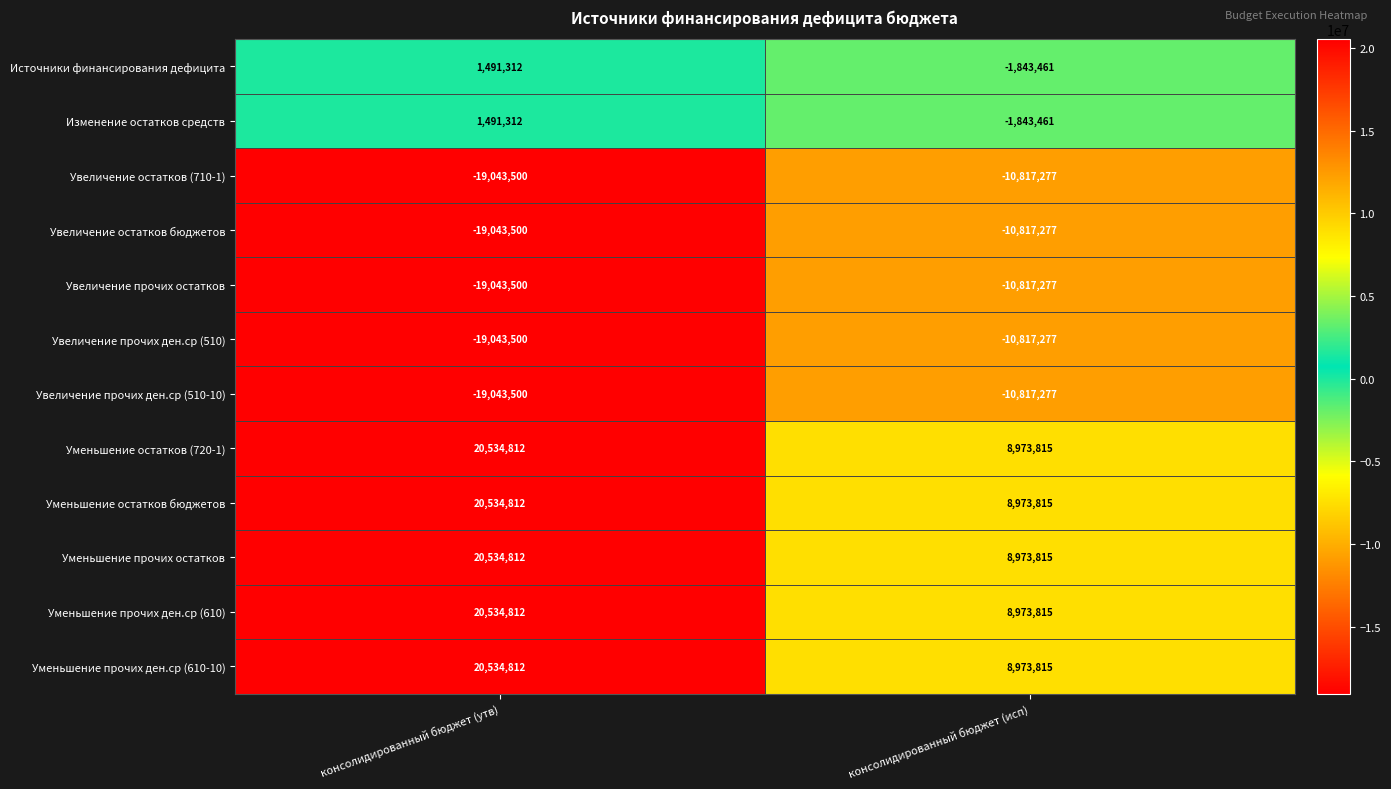

Which label corresponds to the largest value in the chart?

консолидированный бюджет (утв)